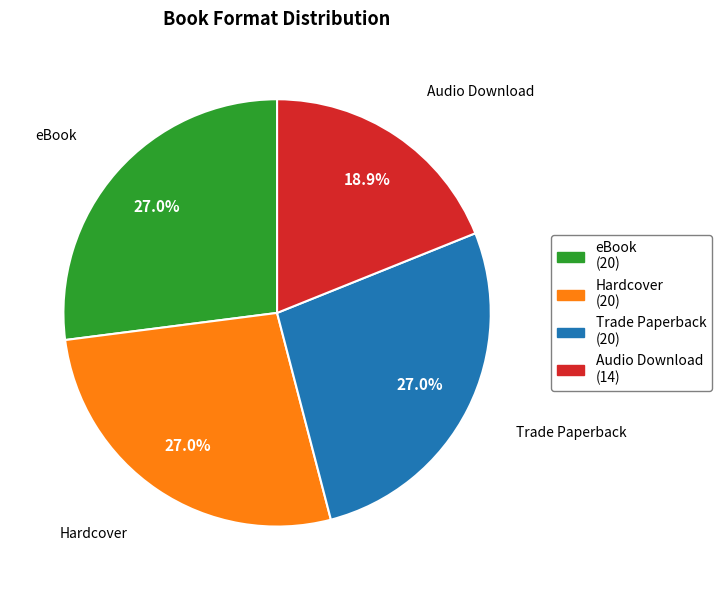

Between Audio Download and Hardcover, which is larger?

Hardcover